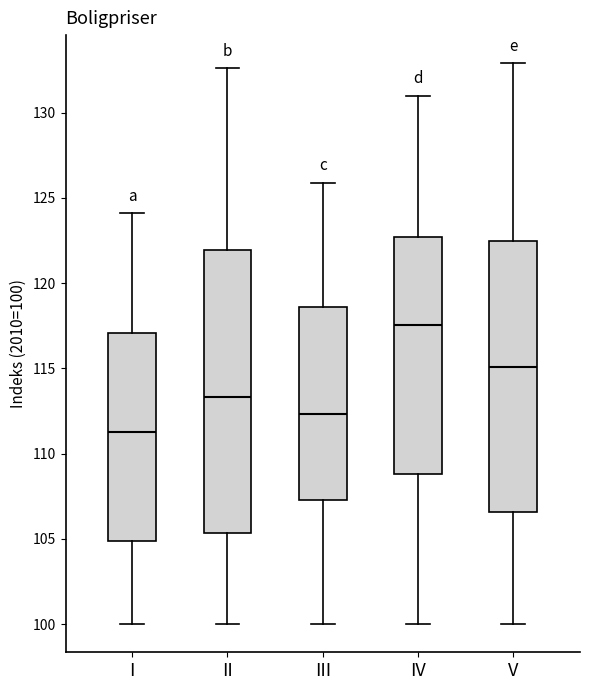

Which box is the tallest, from its lower edge to its upper edge?

II